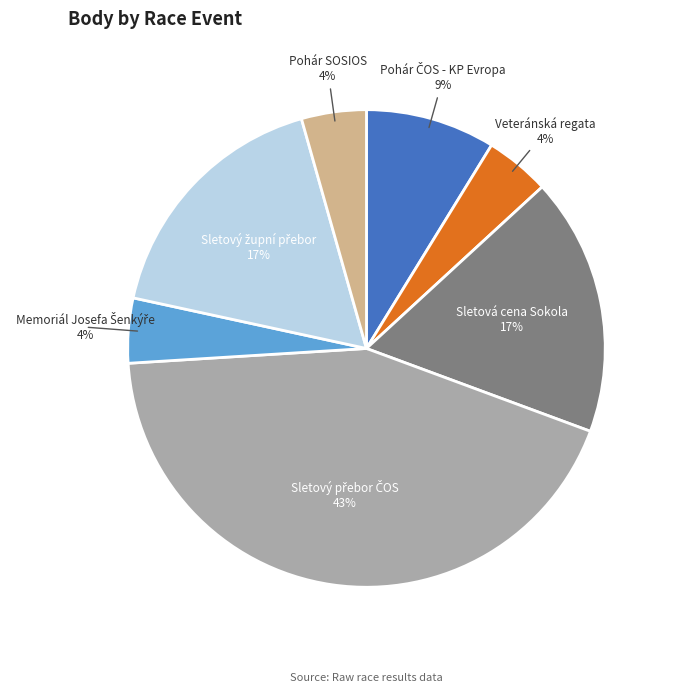

Count the number of slices in the pie.

7